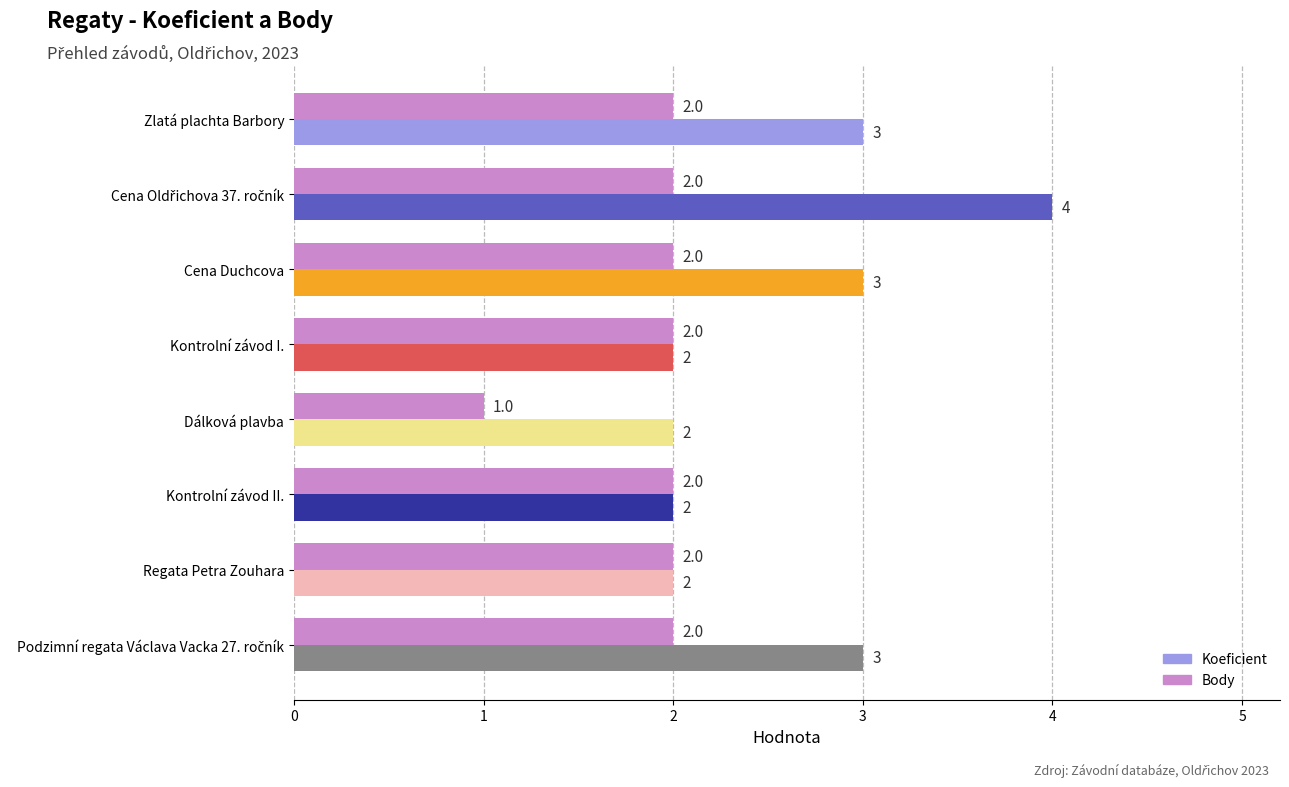

At how many categories does at least one series exceed 1?

8